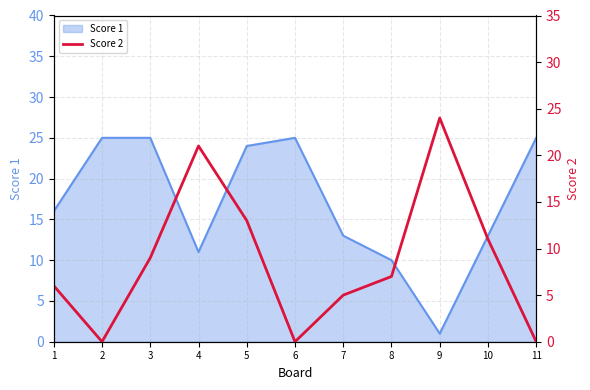

How many data points does each series have?

11